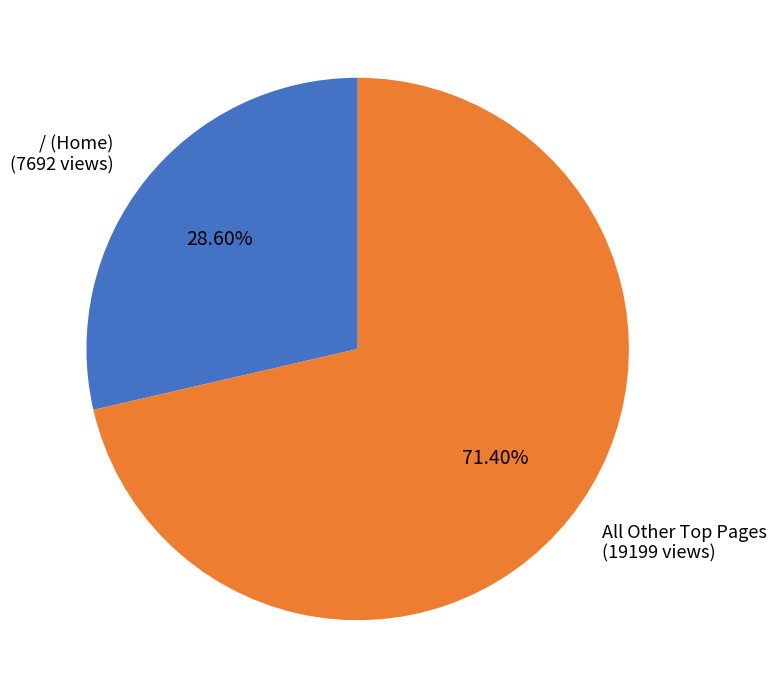

Is there a majority slice in this chart?

Yes